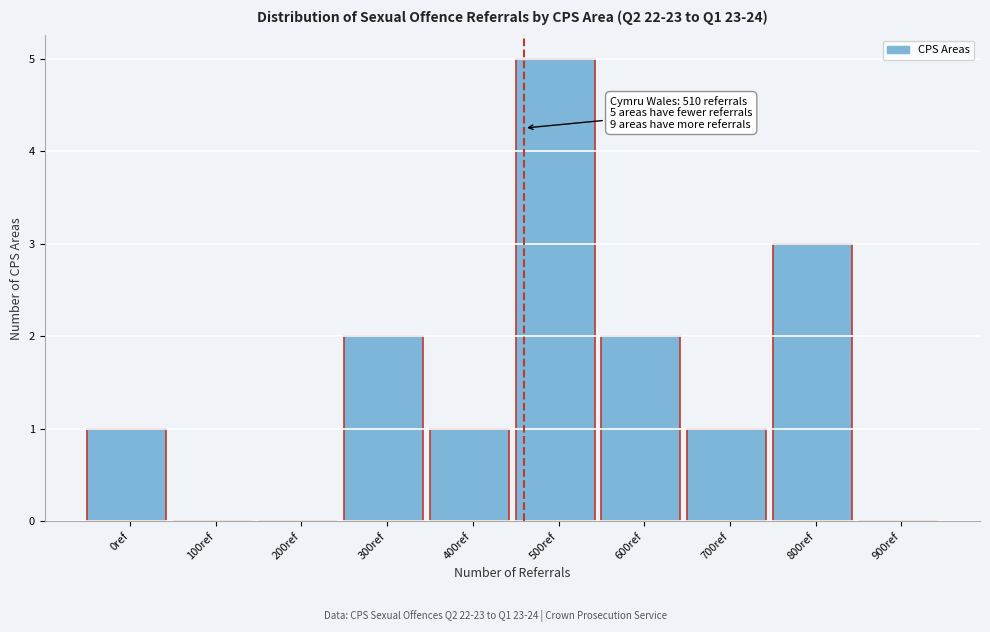

Reading left to right, what are all the values shown in this chart?

0ref=1	100ref=0	200ref=0	300ref=2	400ref=1	500ref=5	600ref=2	700ref=1	800ref=3	900ref=0